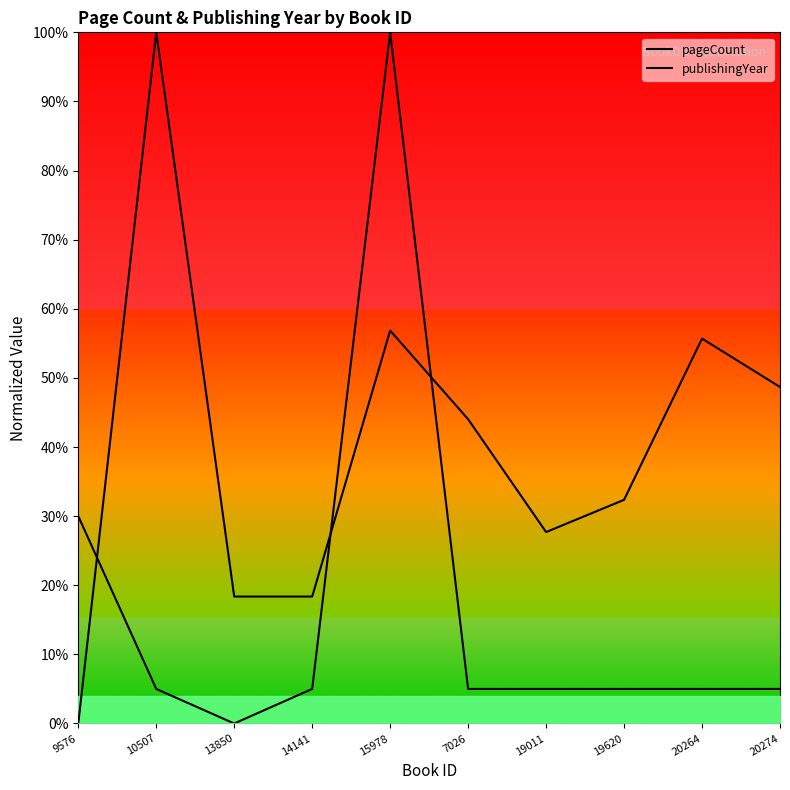

What is the sum of the publishingYear values at 14141 and 9576?

0.3